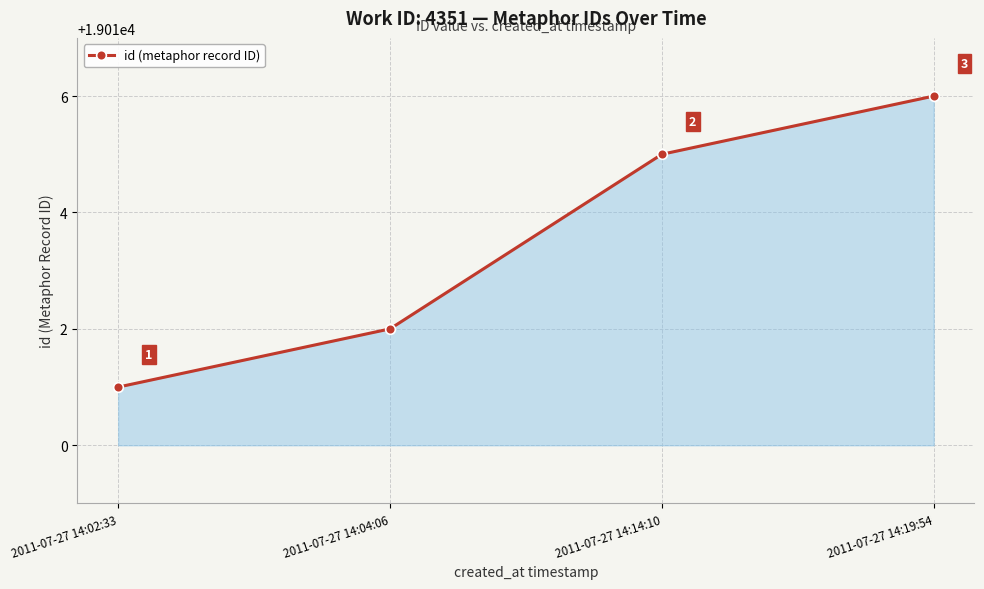

What is the change in value from 2011-07-27 14:02:33 to 2011-07-27 14:14:10?

+4